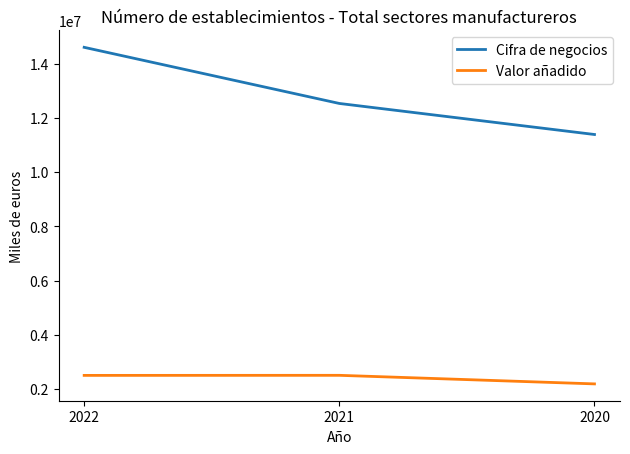

Read the Cifra de negocios value at 2021, to the nearest 100.

12533000